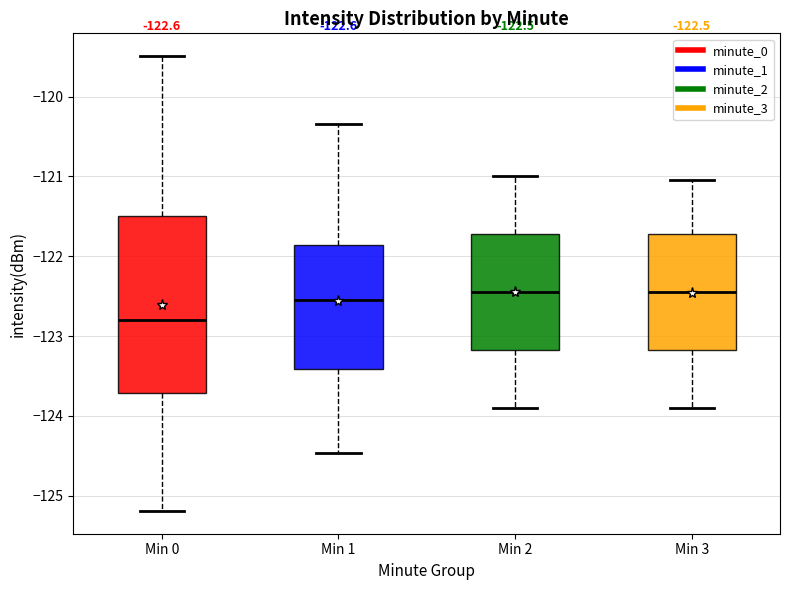

Comparing the boxes themselves (not the whiskers), which one is the tallest?

Min 0